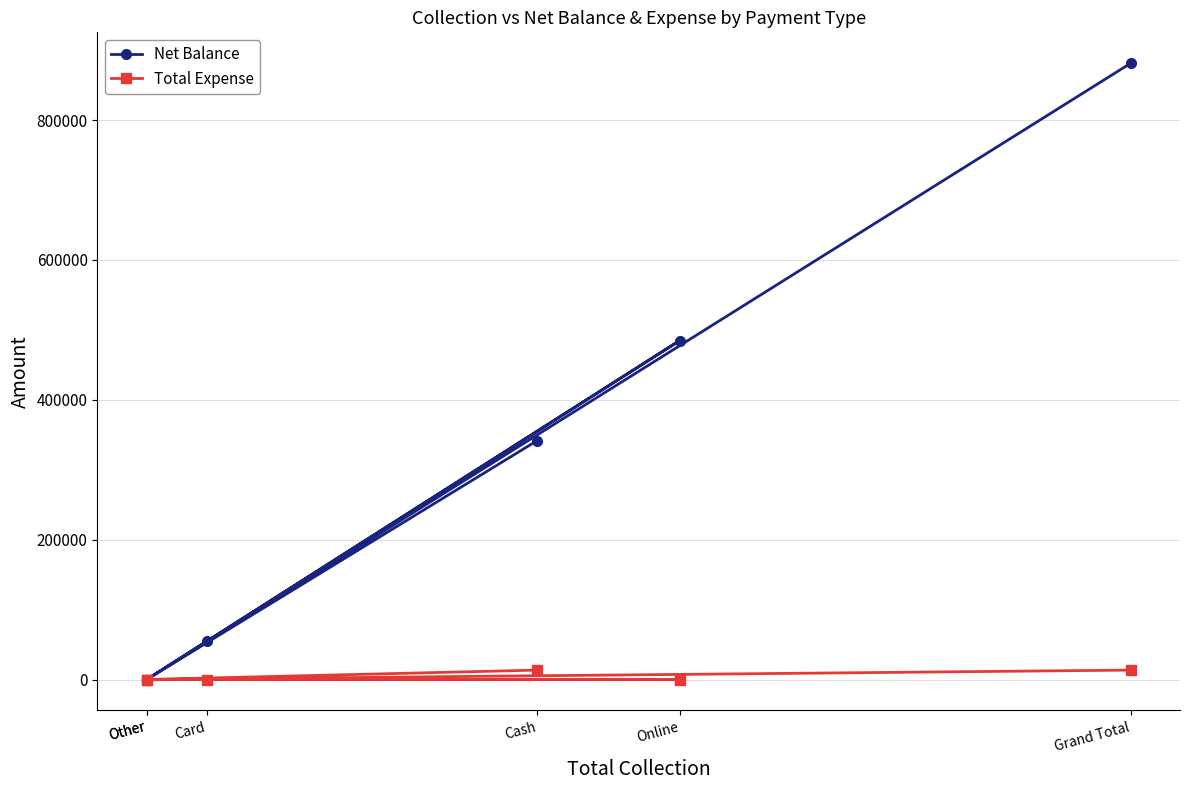

Where is the first local maximum for Net Balance?

Online